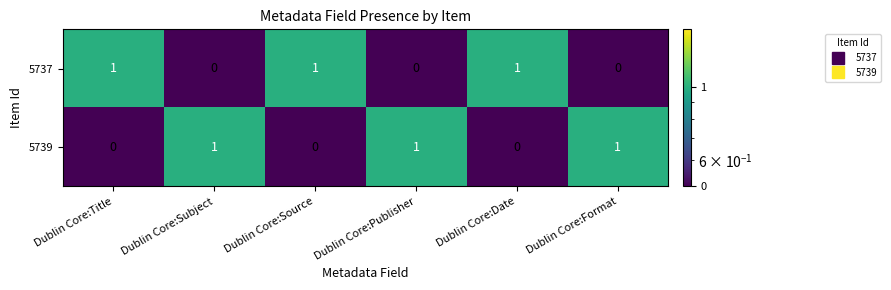

Count the 5739 values in the range 0 to 1.

6